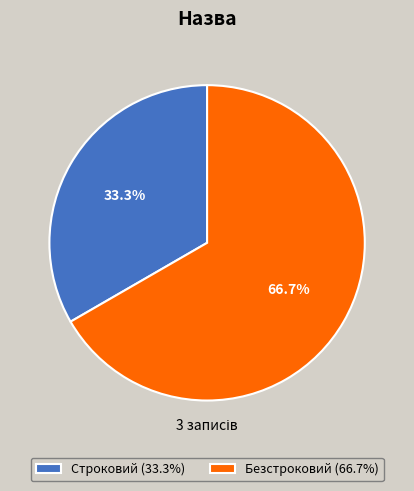

Combined, what portion of the pie is Строковий and Безстроковий?

100.0%